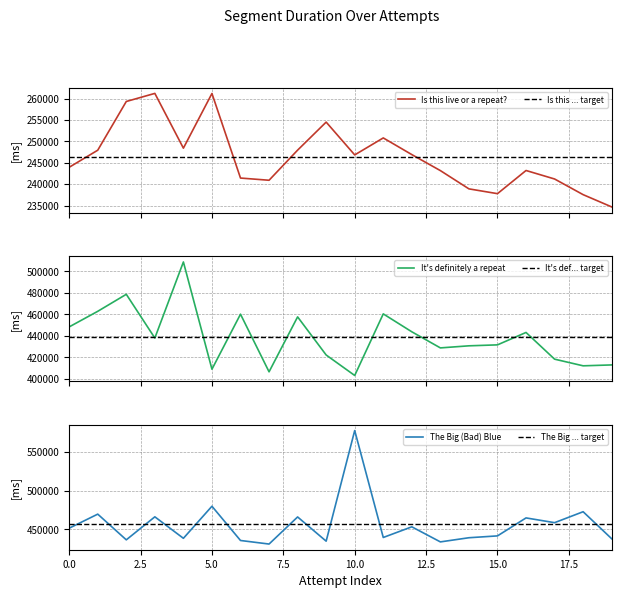

What is the maximum value for Is this live or a repeat??

261192